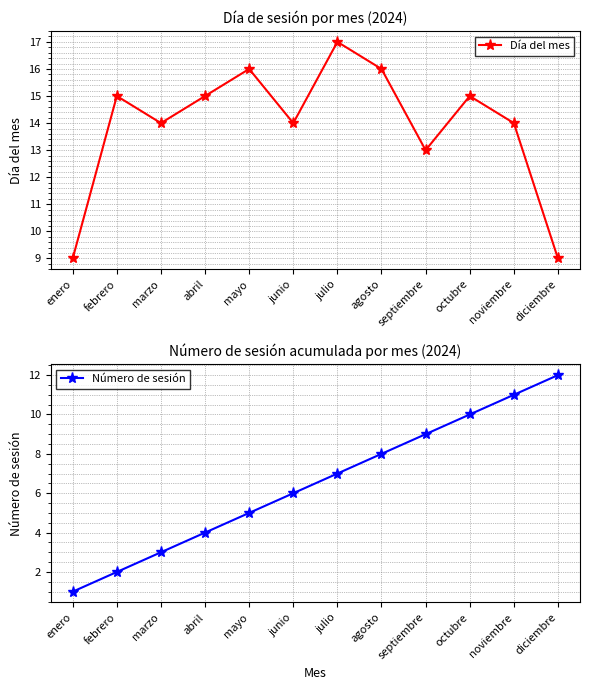

What is the difference between the Número de sesión values at marzo and julio?

4